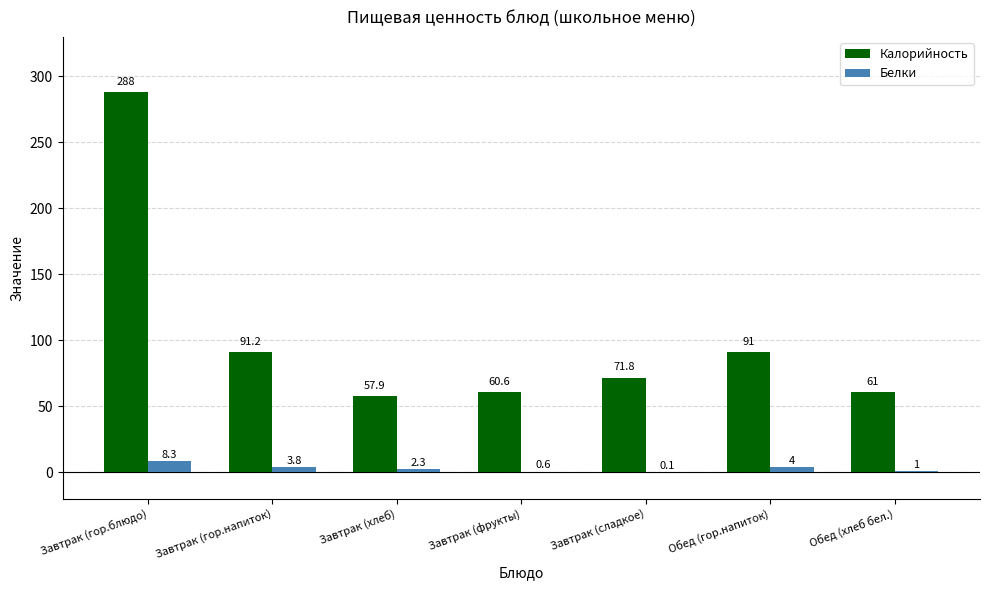

Which series changed the most between Завтрак (сладкое) and Обед (хлеб бел.)?

Калорийность